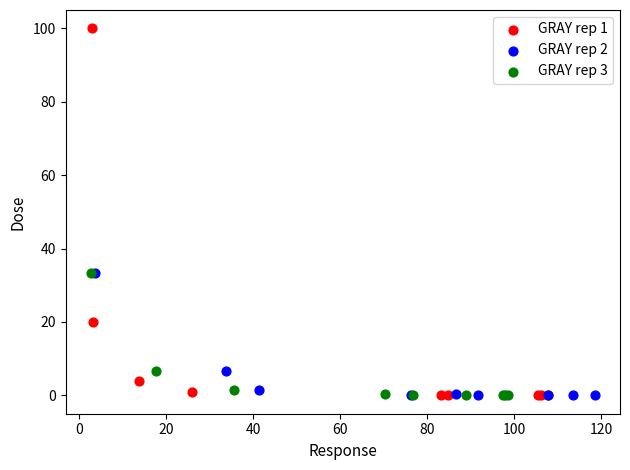

Which series has the widest spread of Y values?

GRAY rep 1